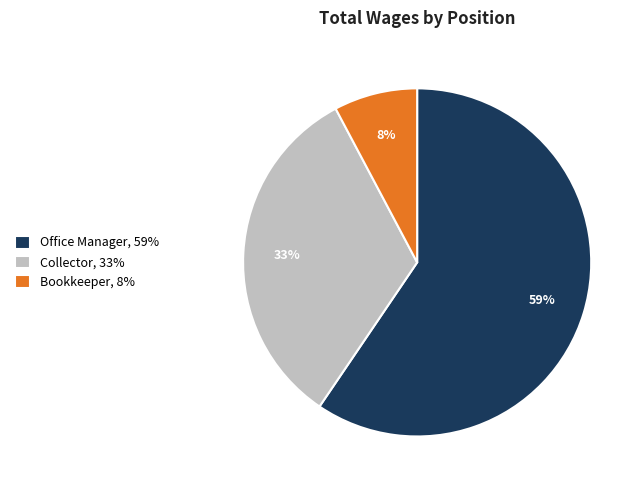

Which has a higher value, Collector, 33% or Bookkeeper, 8%?

Collector, 33%